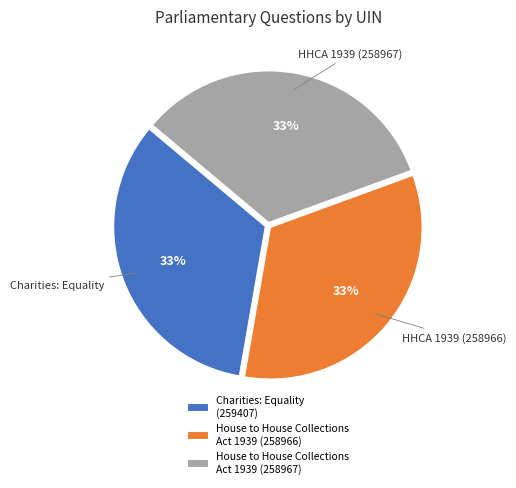

How many segments does this pie chart have?

3